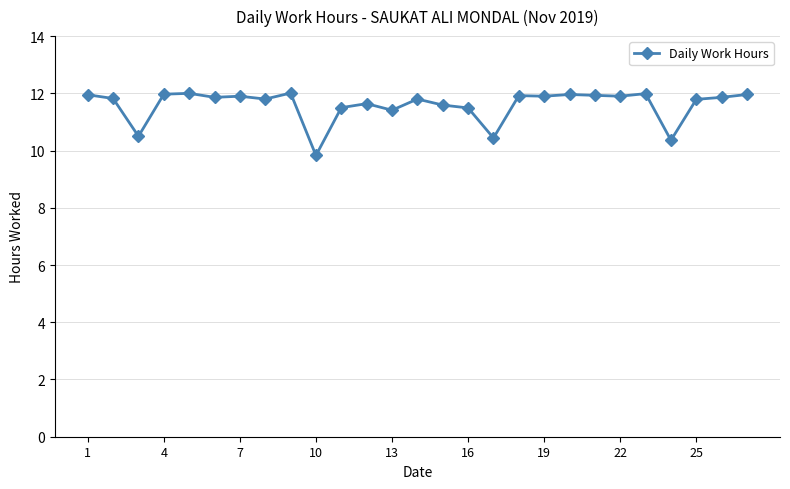

What is the greatest value displayed?

12.0